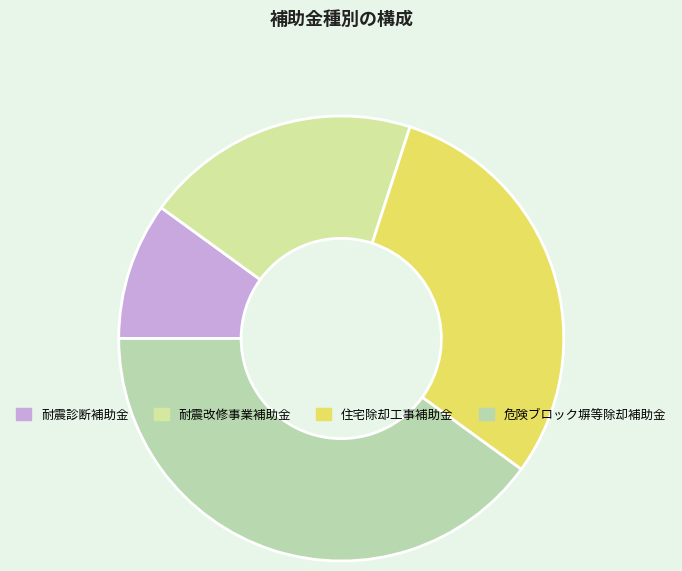

To the nearest percent, what is the difference between the largest and smallest slice percentages?

30%